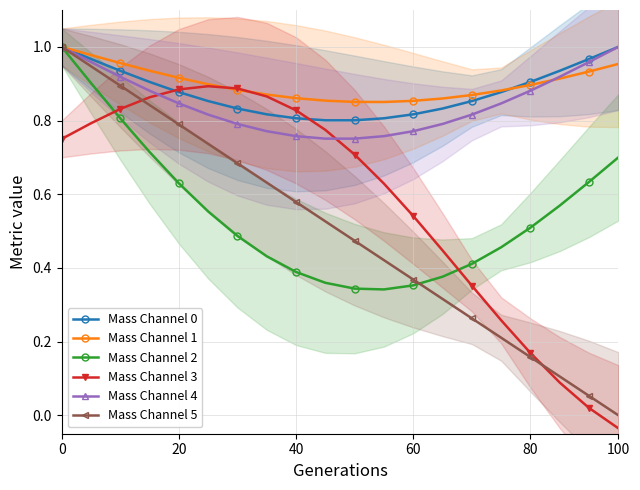

Is the value of Mass Channel 1 at 20 greater than the value of Mass Channel 2 at 100?

Yes